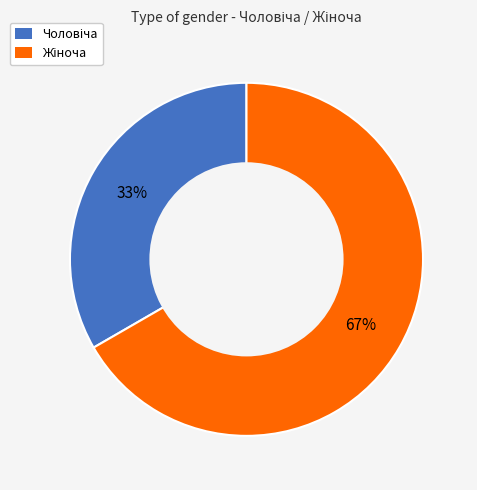

Is there any slice that represents more than half of the pie?

Yes